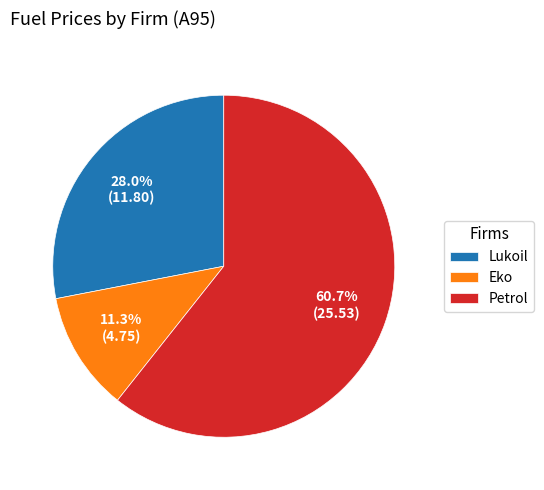

Which has a higher value, Lukoil or Petrol?

Petrol